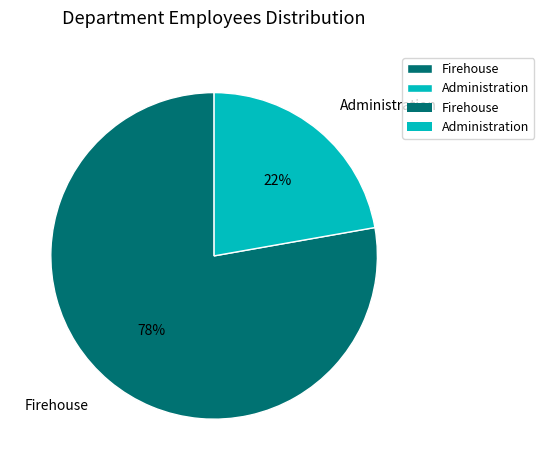

Rank the categories by value from lowest to highest.

Administration, Firehouse